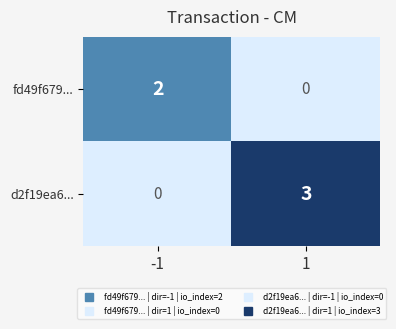

Reading left to right, transcribe all the data shown in this chart.

fd49f679...: -1=2	1=0
d2f19ea6...: -1=0	1=3